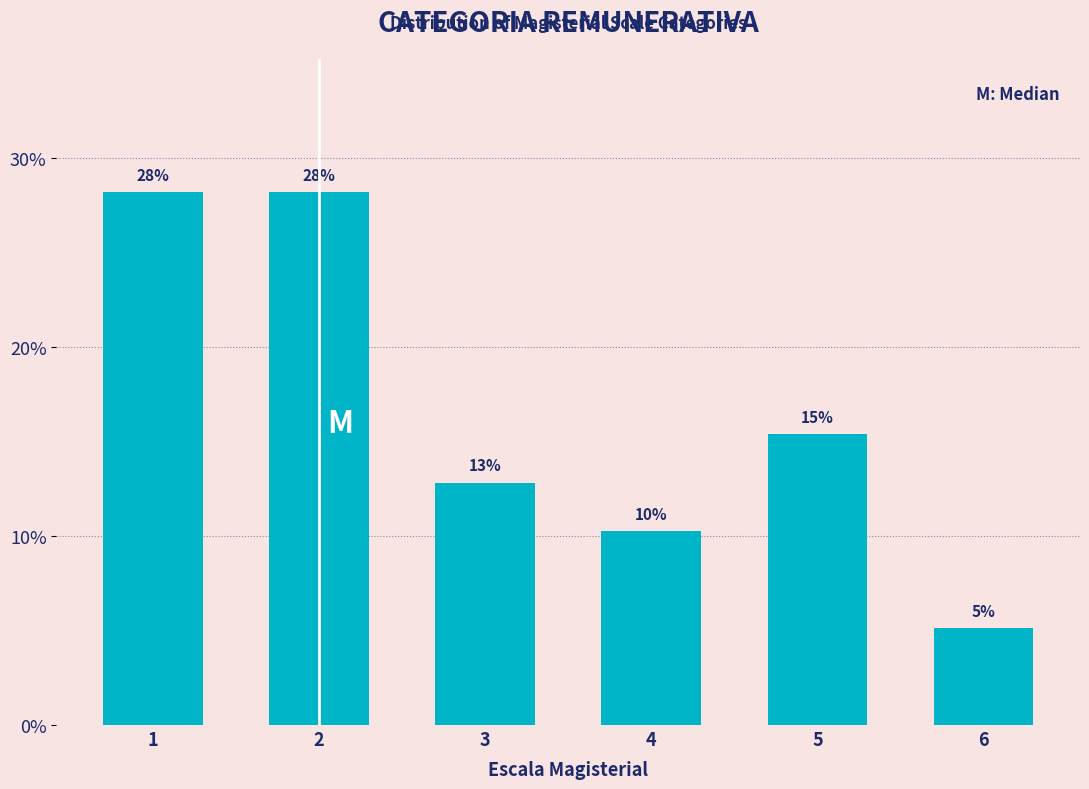

How many bars are there in total?

6